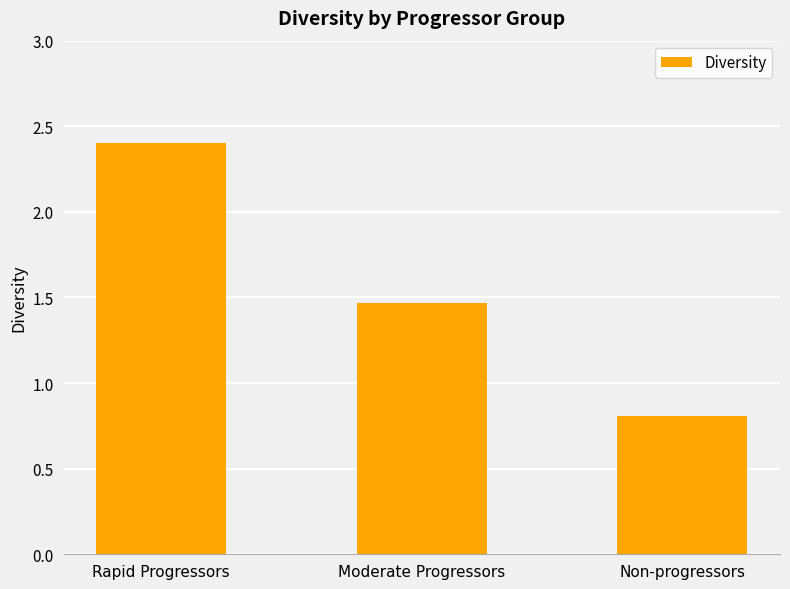

Is it true that the value at Non-progressors is 0.3?

False